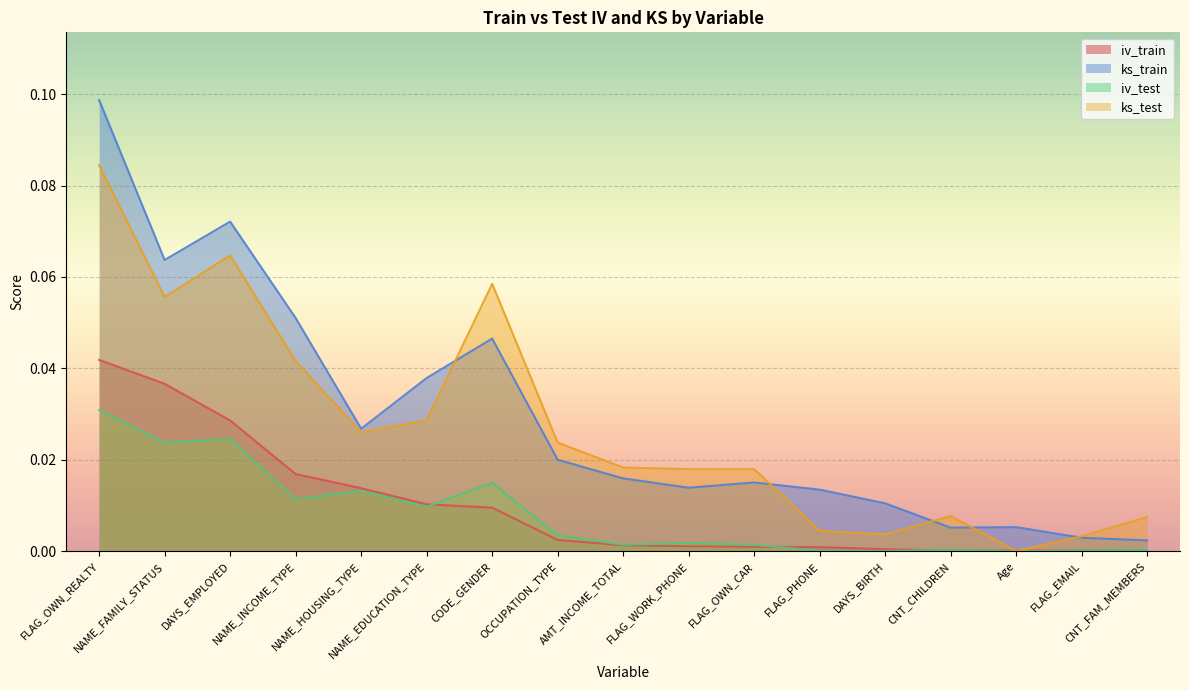

Which category has the highest value across all series?

FLAG_OWN_REALTY